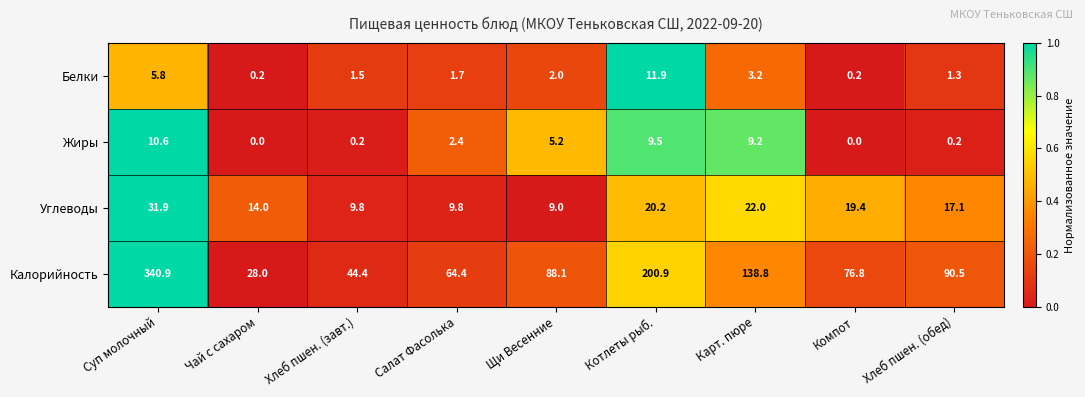

How many positive values does the Жиры series have?

7